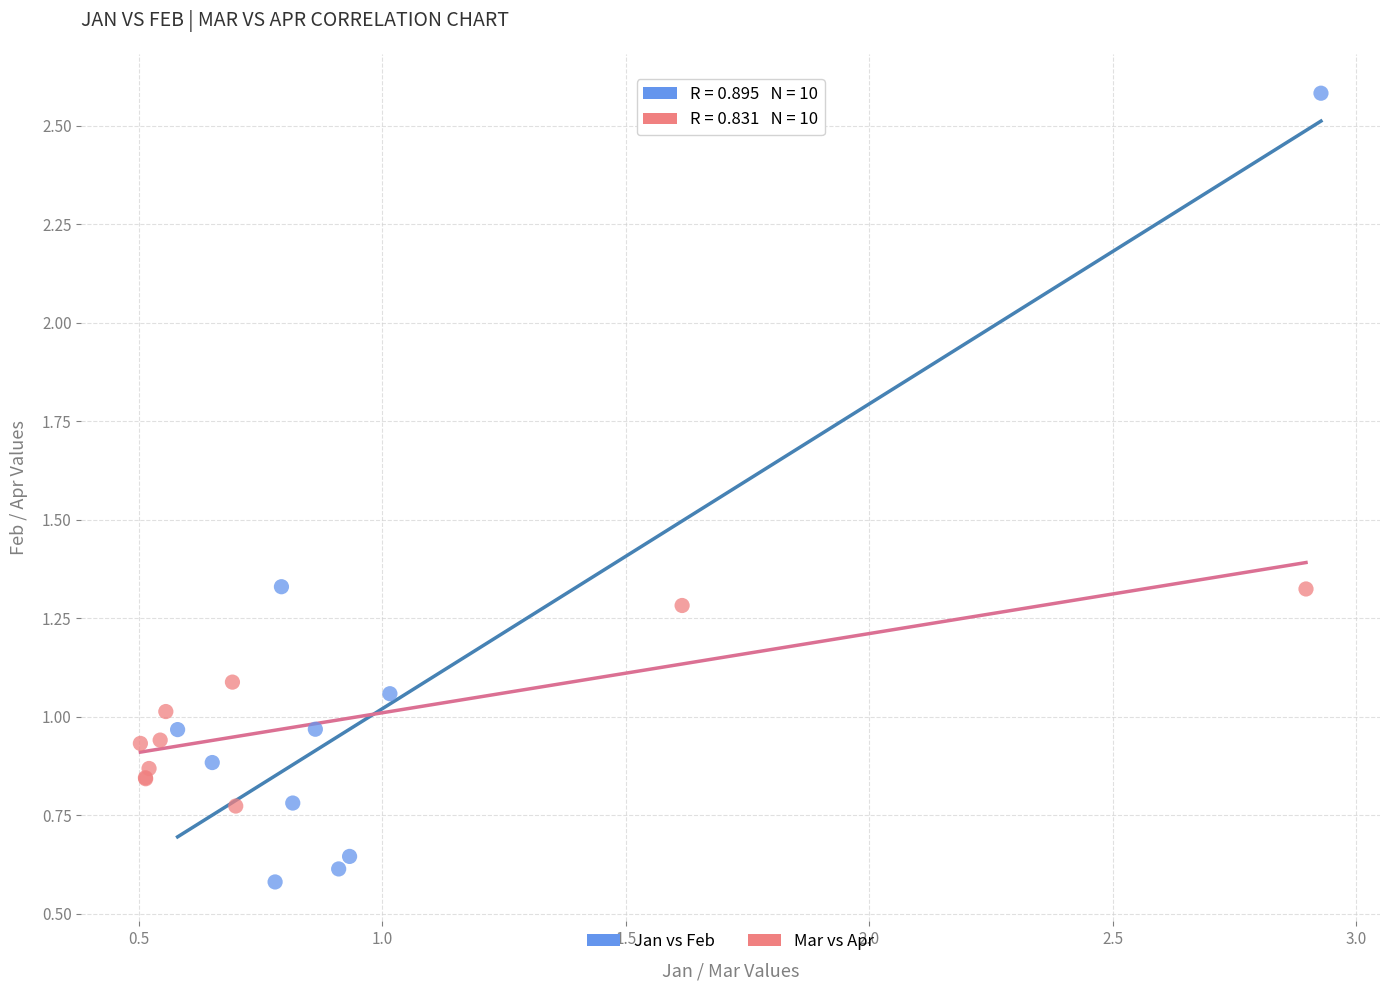

Which series contains the lowest Y value?

Jan vs Feb